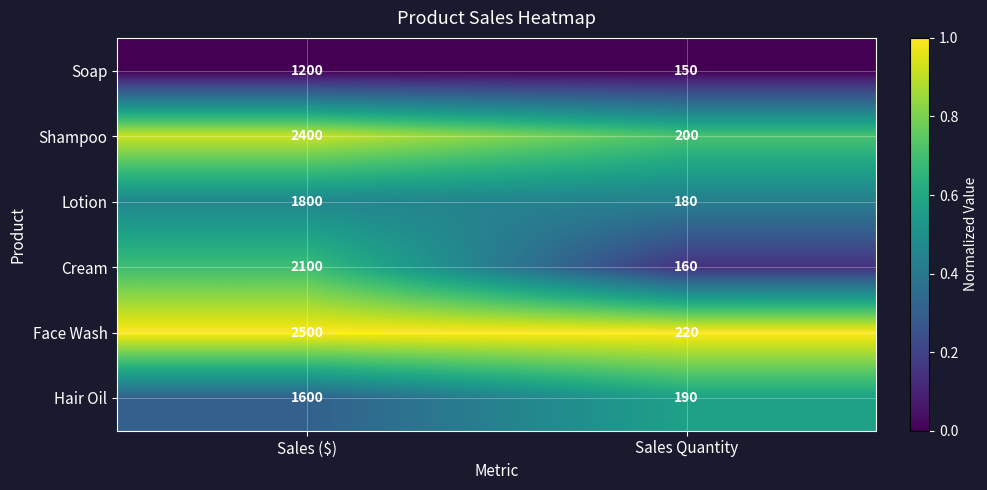

List the series in order of their peak value, lowest first.

Soap, Hair Oil, Lotion, Cream, Shampoo, Face Wash